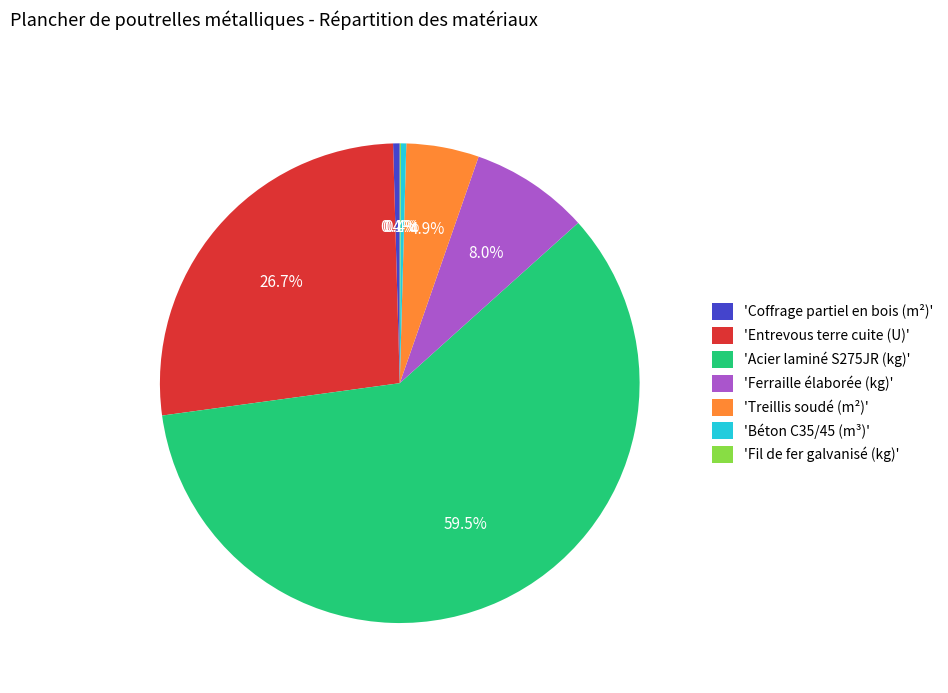

Which has a higher value, 'Entrevous terre cuite (U)' or 'Béton C35/45 (m³)'?

'Entrevous terre cuite (U)'